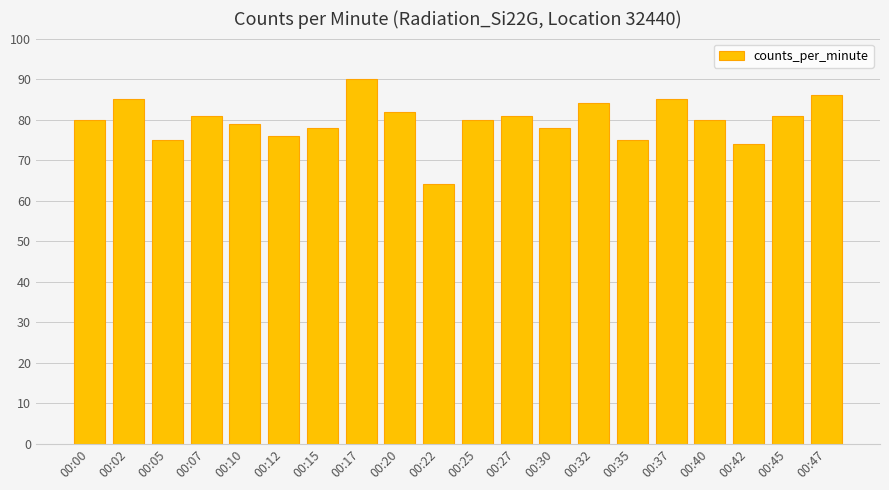

Which has a higher value, 00:27 or 00:35?

00:27